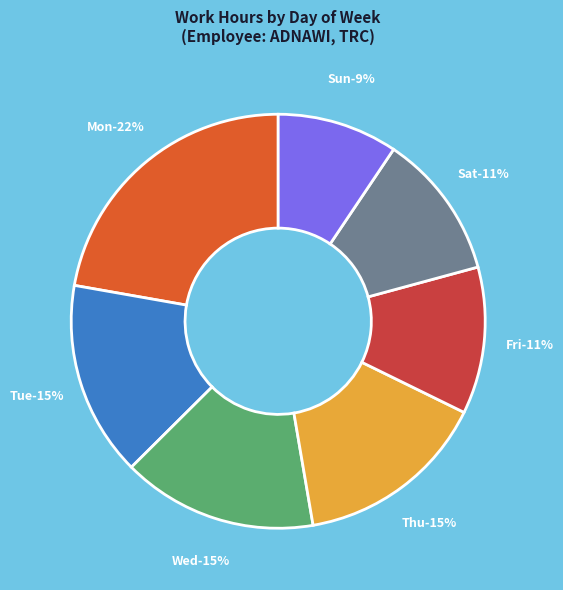

Is there a majority slice in this chart?

No